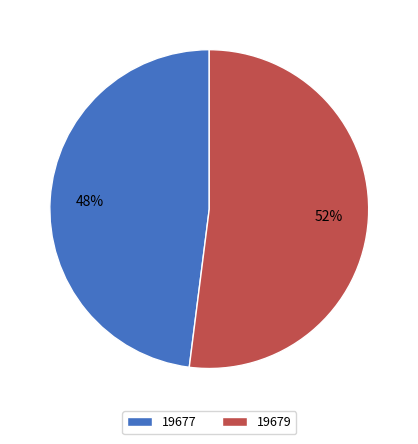

Does 19679 represent more than half of the total?

Yes